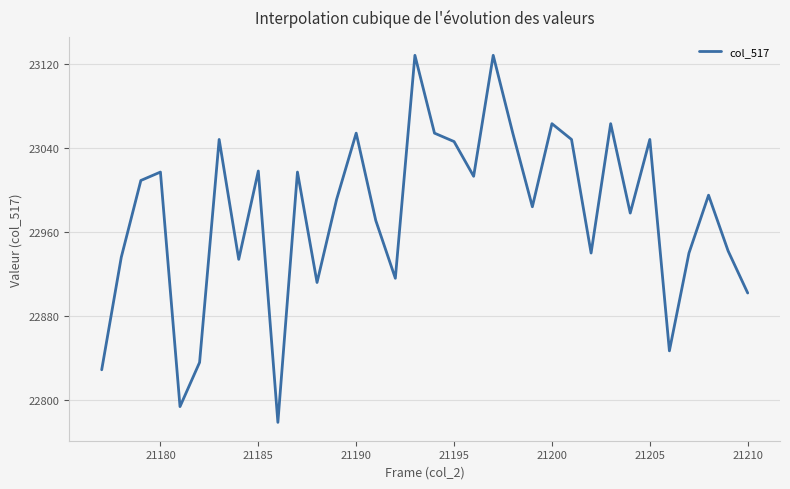

What is the maximum value shown in the chart?

23128